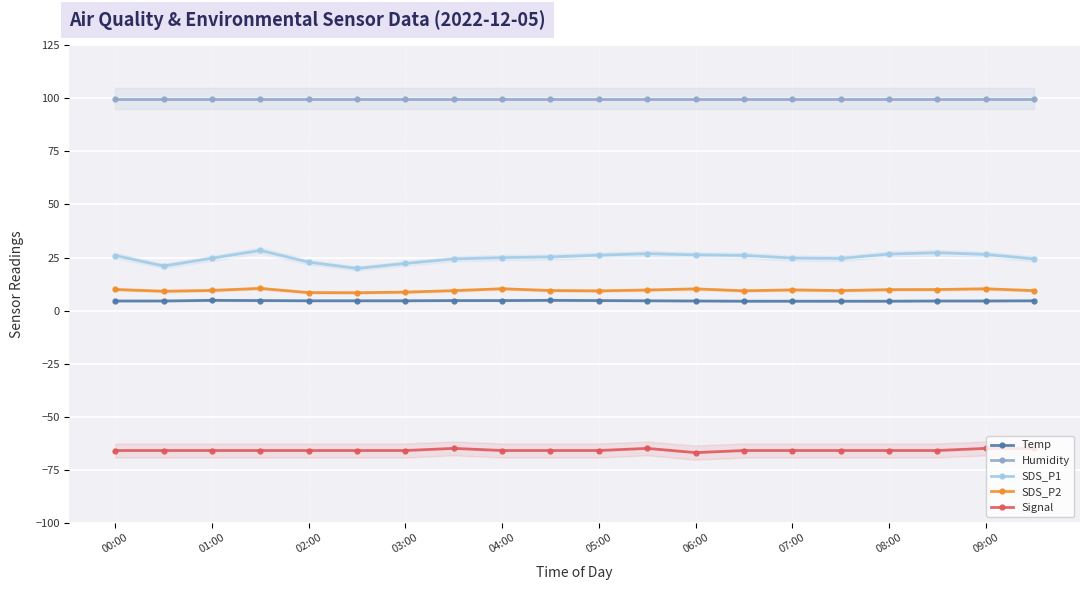

Is it true that Humidity equals 99.9 at 06:00?

True